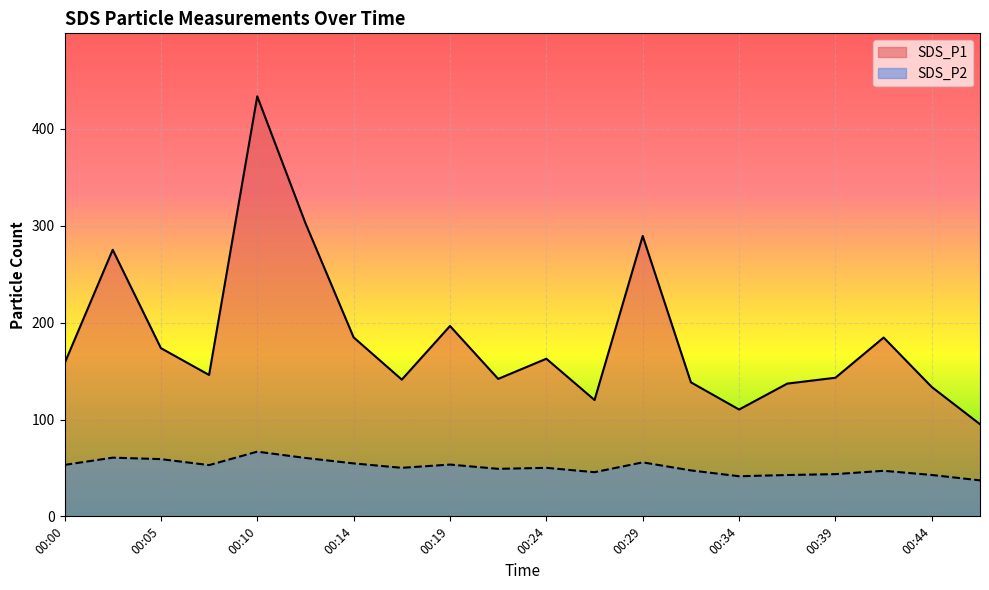

Does the chart display data point markers on the line(s)?

No